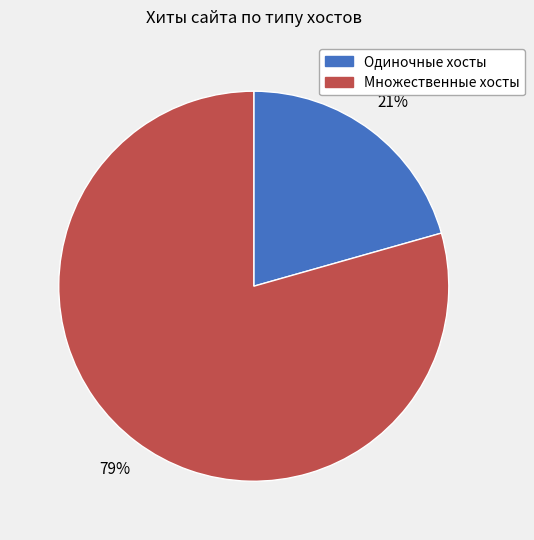

To the nearest percent, what is the average slice percentage?

50%